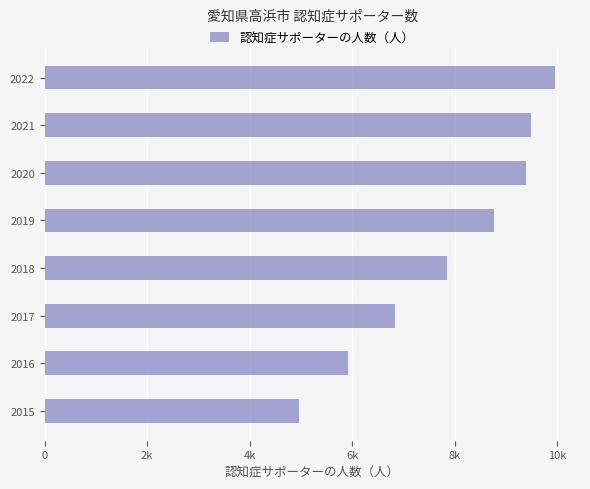

Does the chart contain any negative values?

No